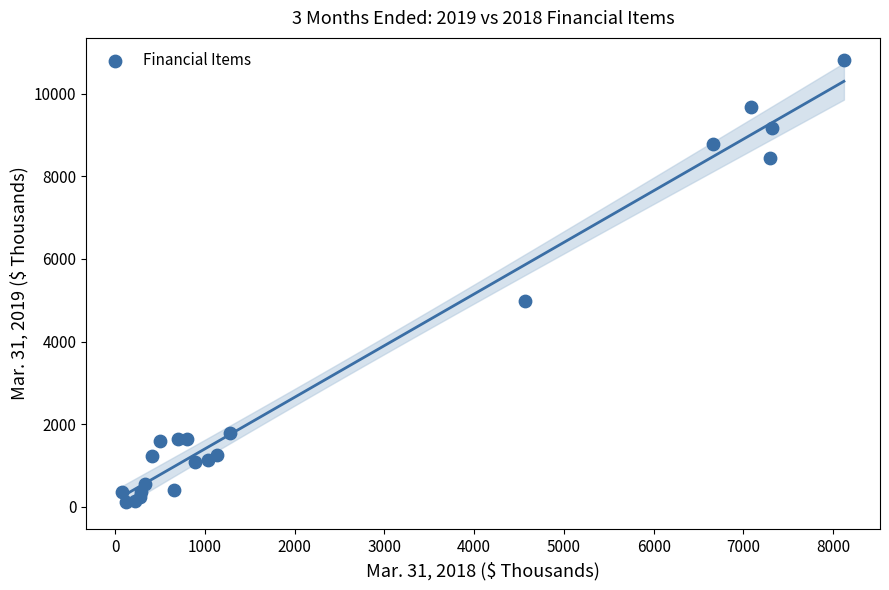

What Y value in the scatter plot is closest to 5458?

4988